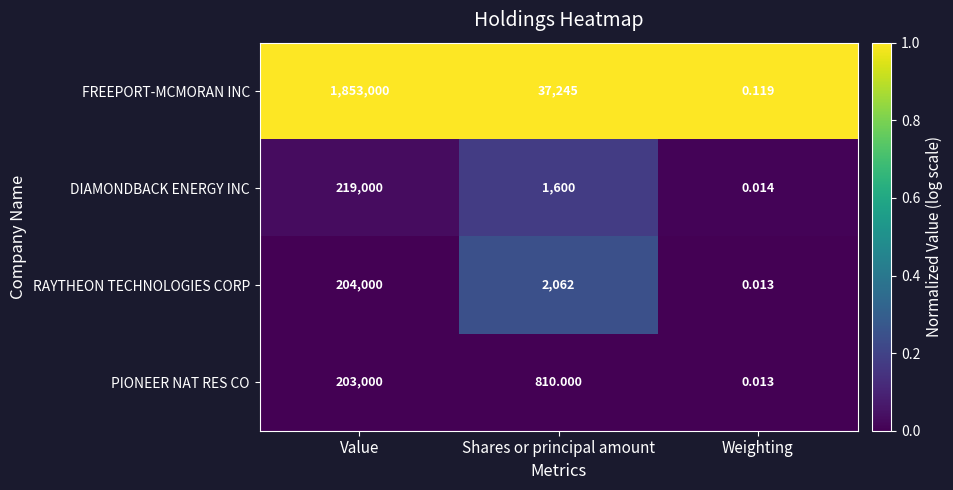

Which series changed the most between Shares or principal amount and Weighting?

FREEPORT-MCMORAN INC